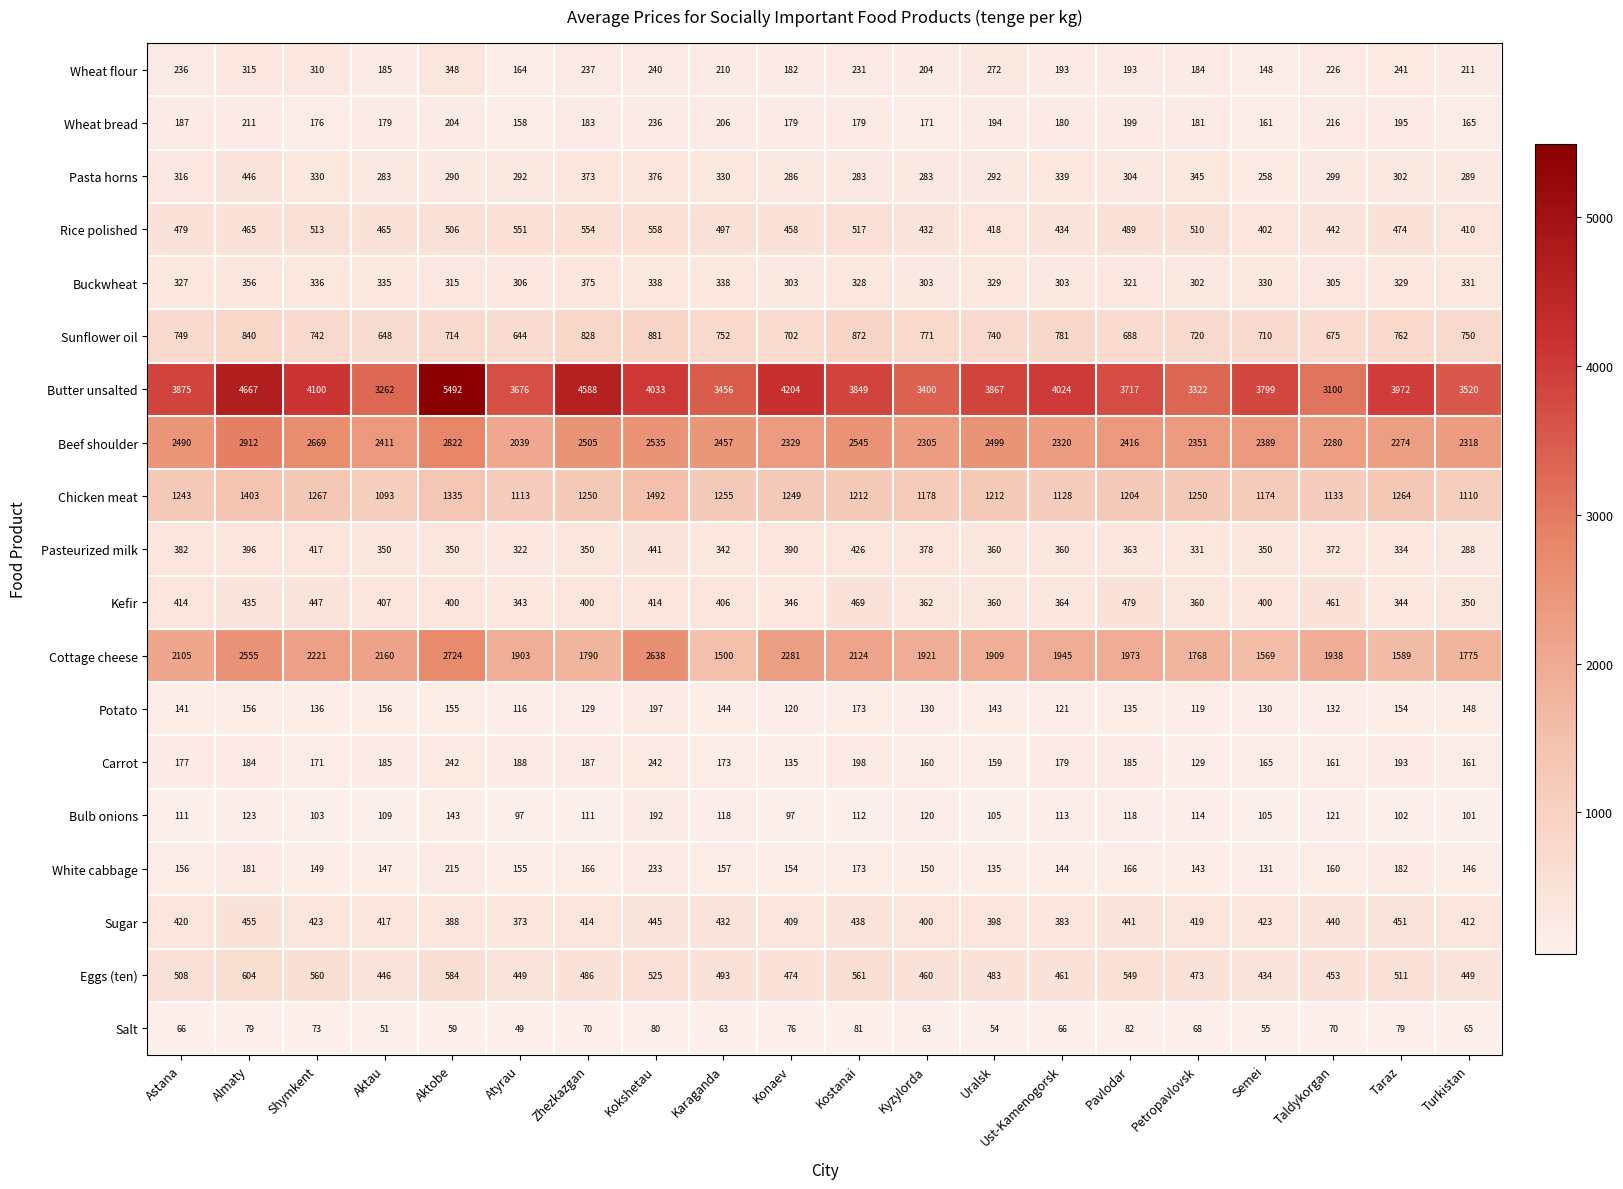

Which series has the largest range (max minus min)?

Butter unsalted